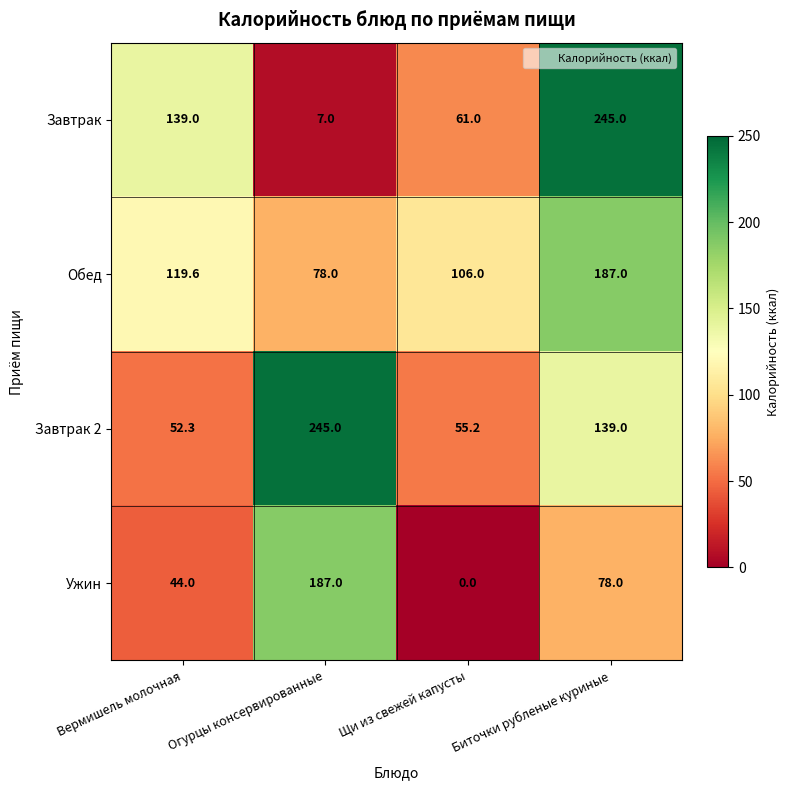

Rank the series at Биточки рубленые куриные from highest to lowest value.

Завтрак, Обед, Завтрак 2, Ужин